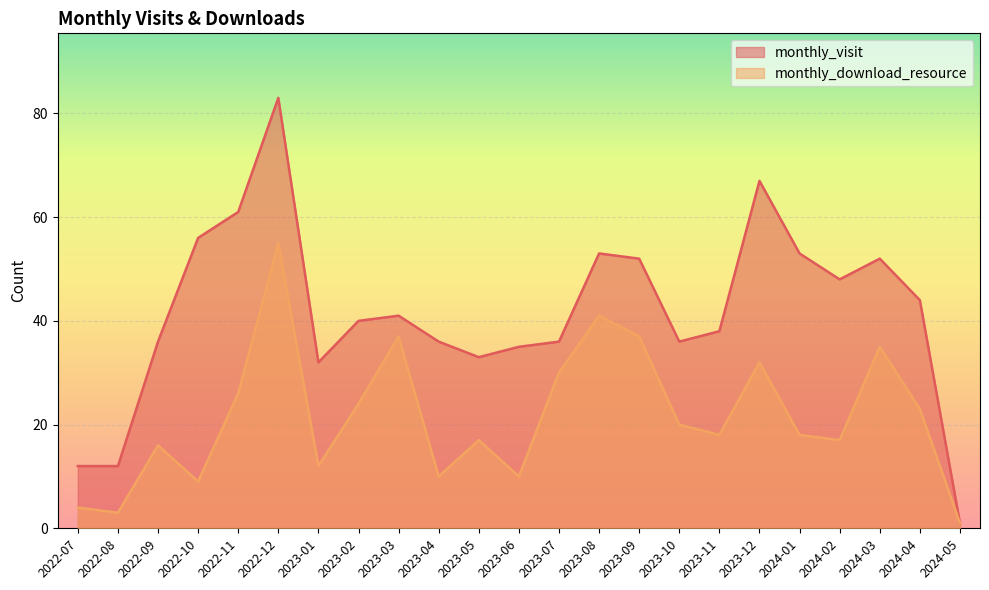

What position from the left is 2023-04?

10